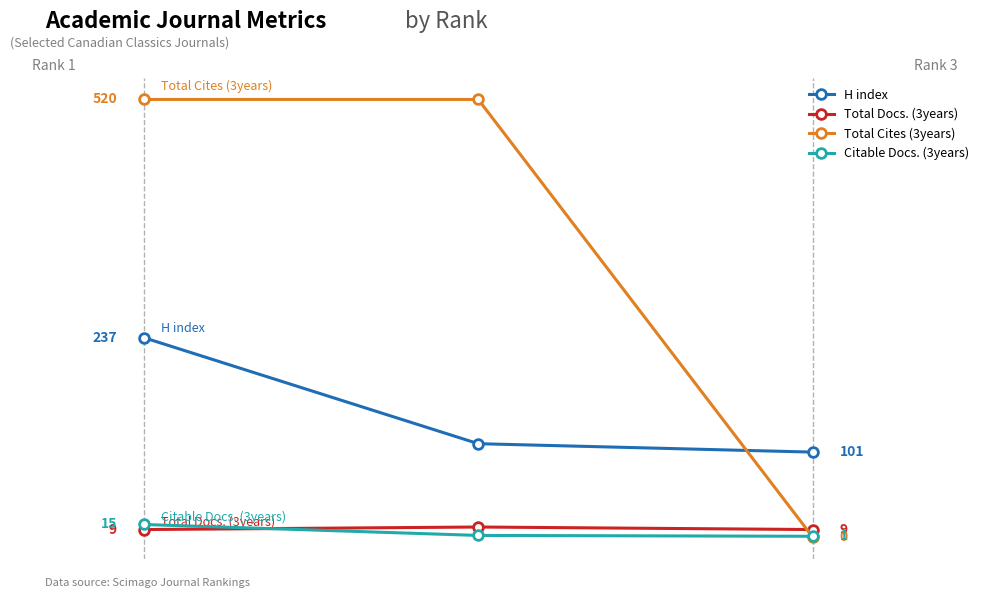

How many Total Cites (3years) values are between 0 and 520?

3